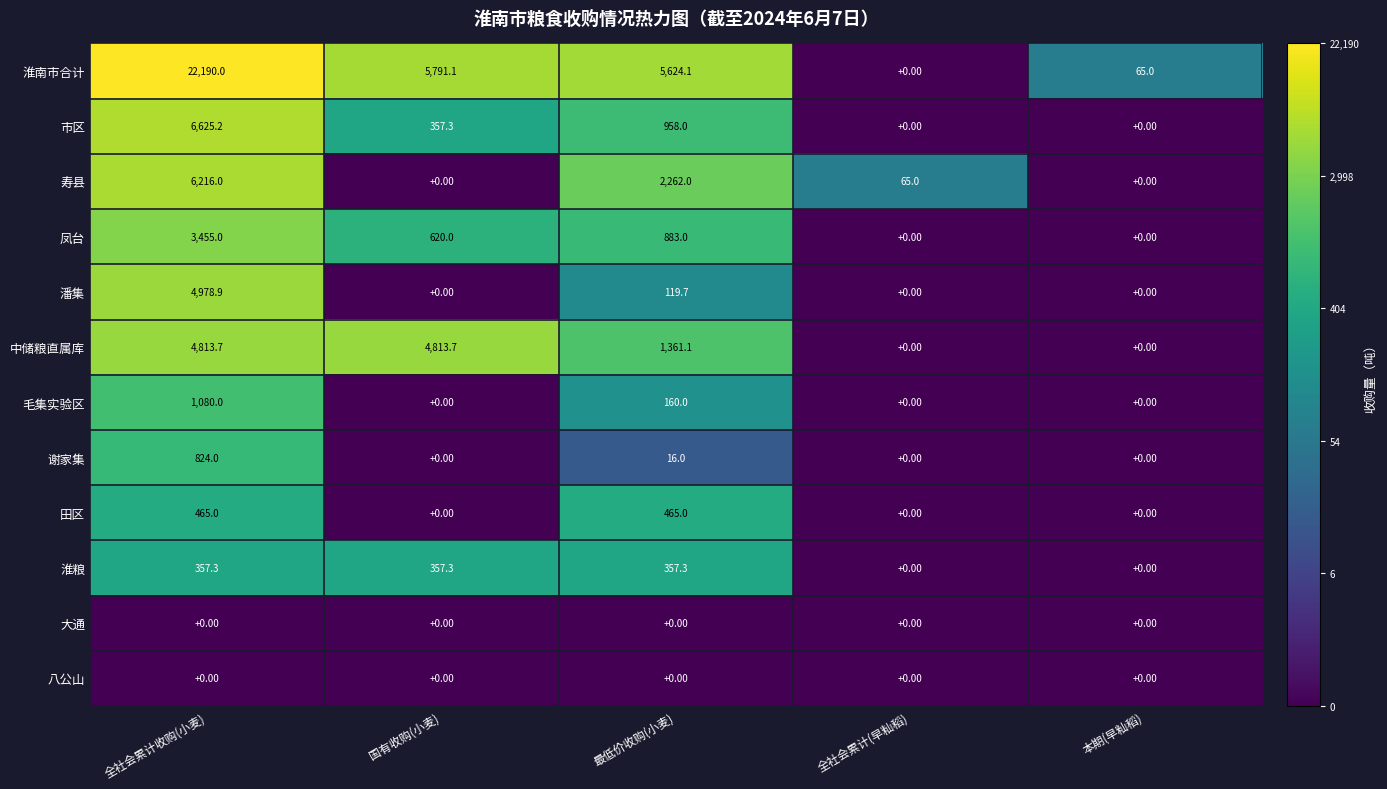

Between 全社会累计收购(小麦) and 全社会累计(早籼稻), which series saw the biggest shift?

淮南市合计